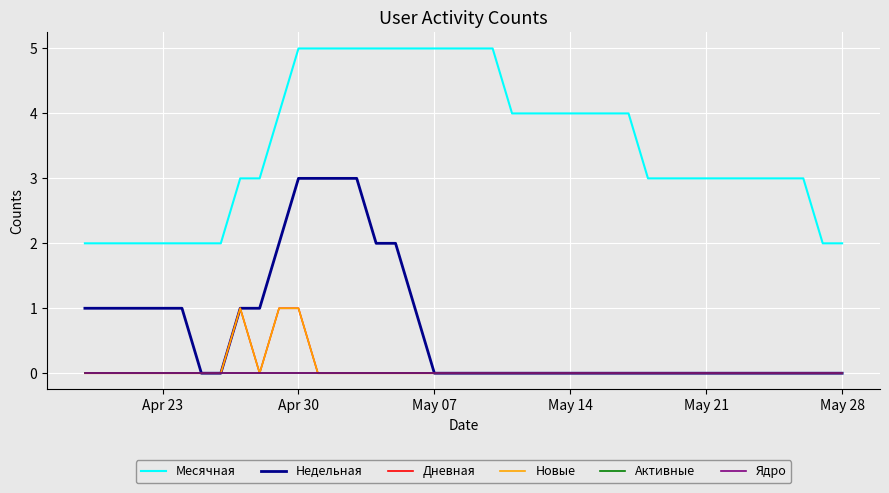

True or false: Месячная and Активные cross at least once.

False